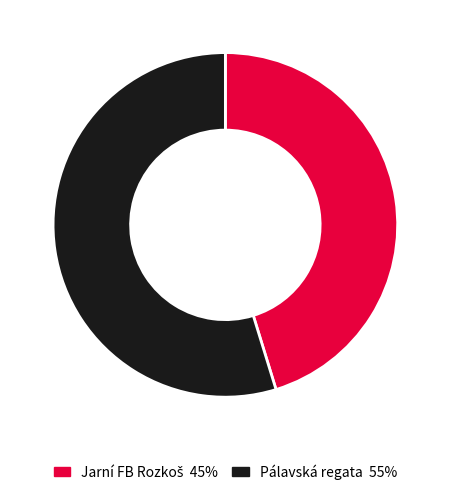

True or false: Pálavská regata accounts for 55% of the total.

True